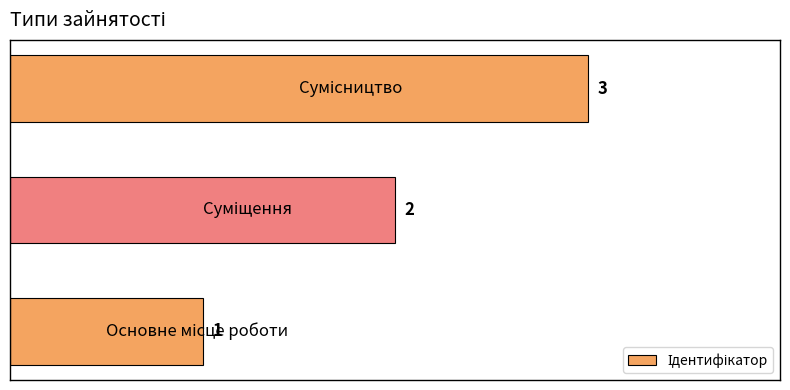

How many values are between 1 and 3?

3